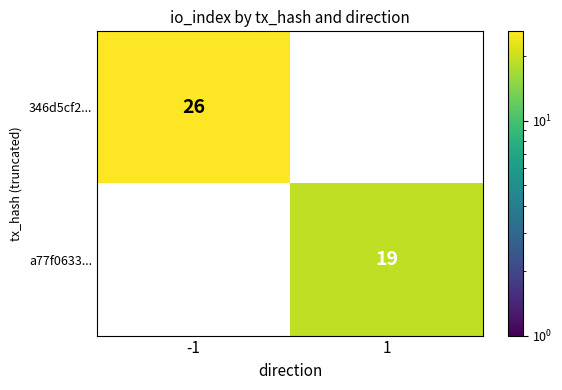

What is the difference between the a77f0633... values at 1 and -1?

19